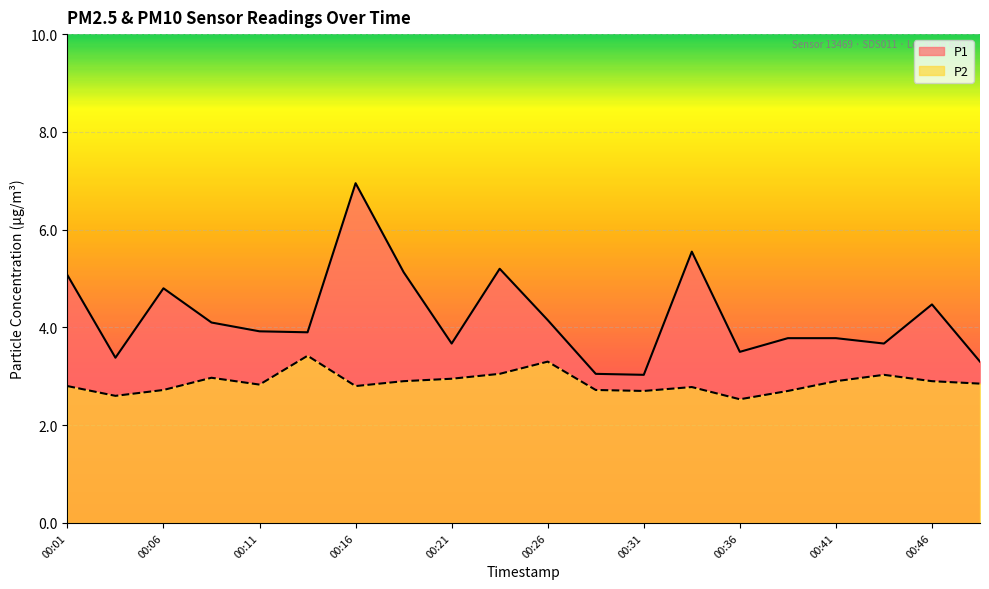

True or false: P1 has more than 1 interior local peaks.

True